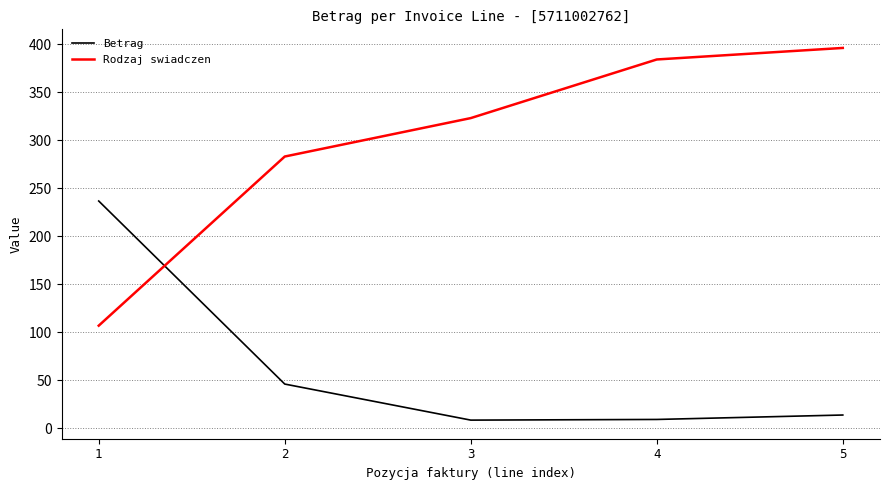

What is the difference between the Rodzaj swiadczen values at 5 and 2?

113.0